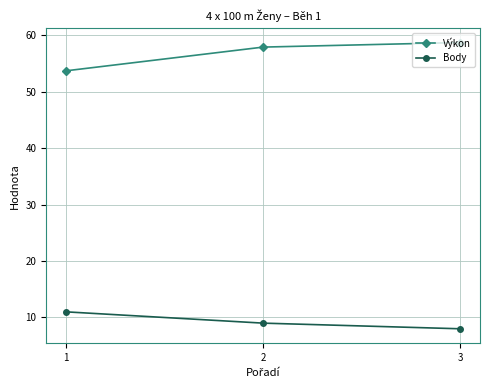

What is the value of the Výkon point at the 3rd from the left?

58.7